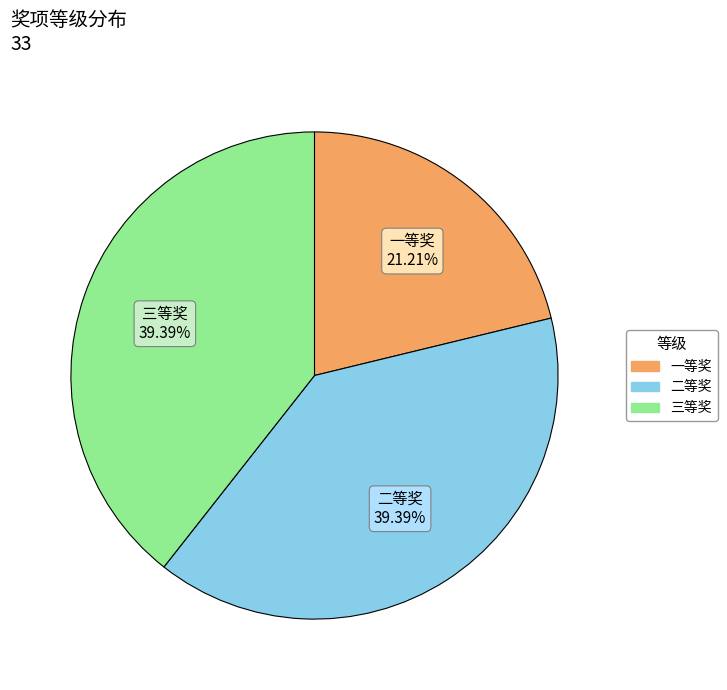

To the nearest percent, what is the average slice percentage?

33%